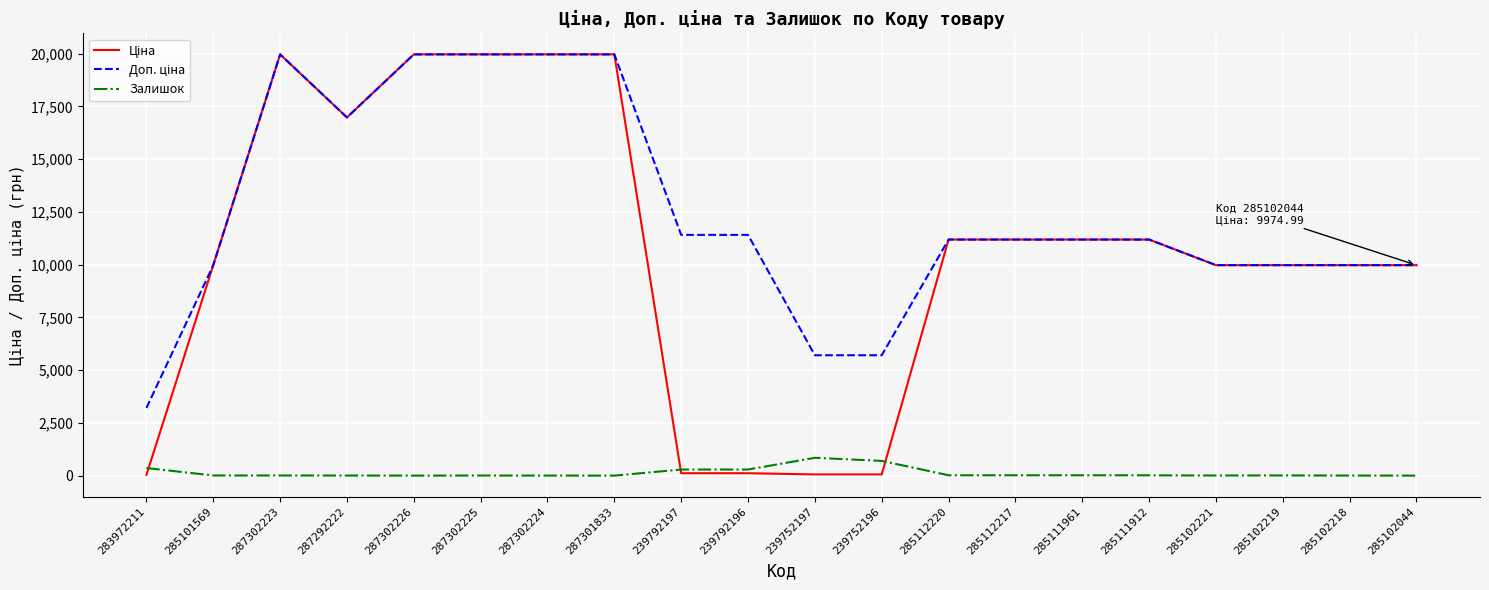

The value of Залишок at 239752196 is 698.0. True or false?

True